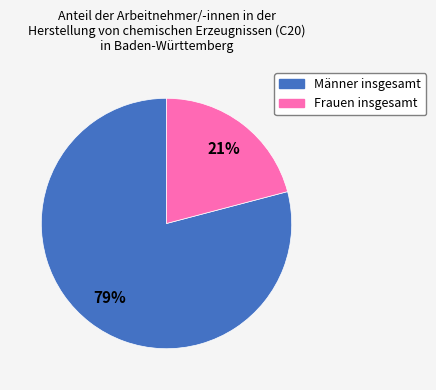

Rank the categories by value from lowest to highest.

Frauen insgesamt, Männer insgesamt